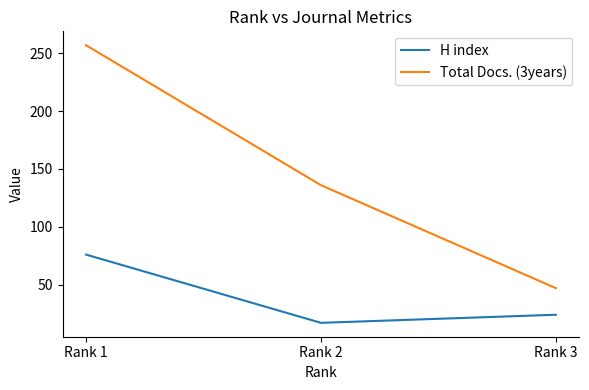

What are all the series names shown in the legend?

H index, Total Docs. (3years)